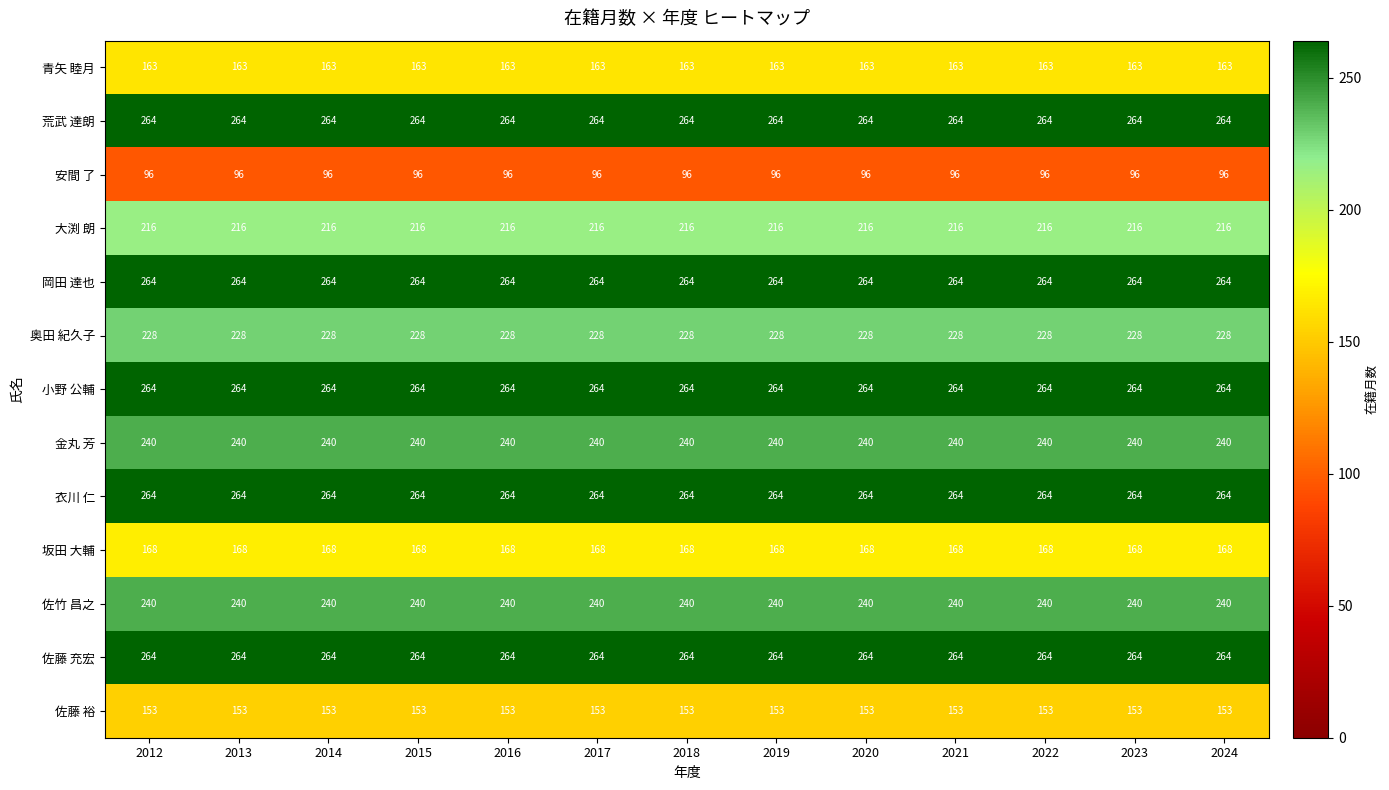

What value does the 金丸 芳 series have at 2024?

240